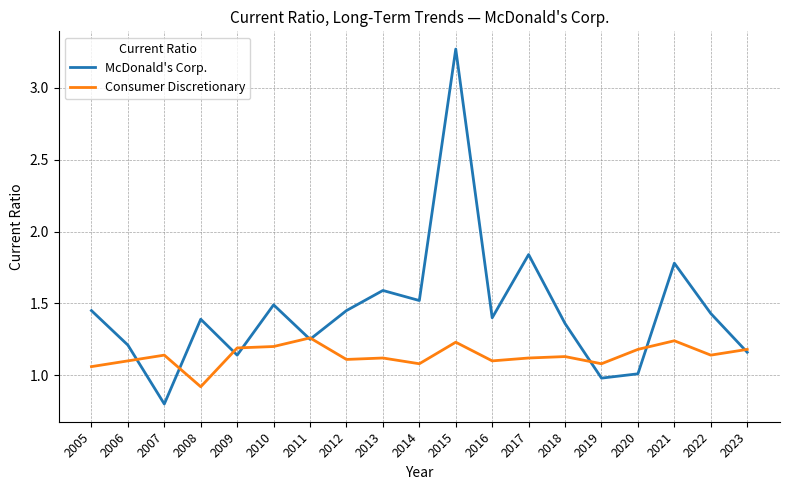

True or false: Consumer Discretionary has a value of 0.8 at 2020.

False